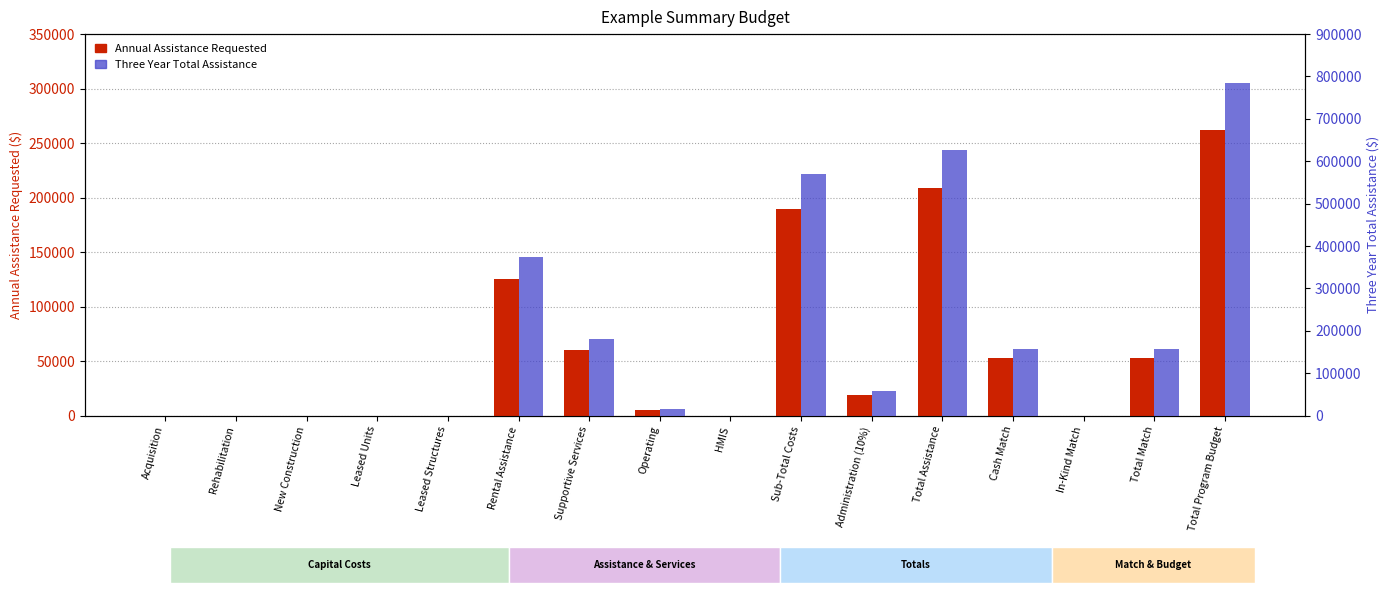

Which series has the largest total across all categories?

Three Year Total Assistance